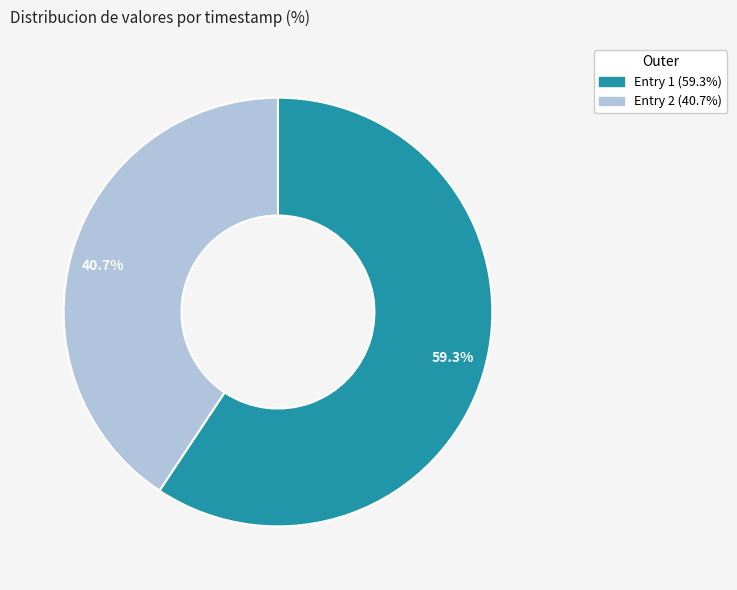

What is the largest slice in the pie chart?

Entry 1 (59.3%)